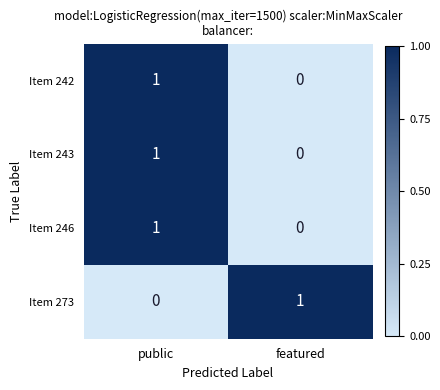

List the labels in order of Item 243 value, smallest first.

featured, public